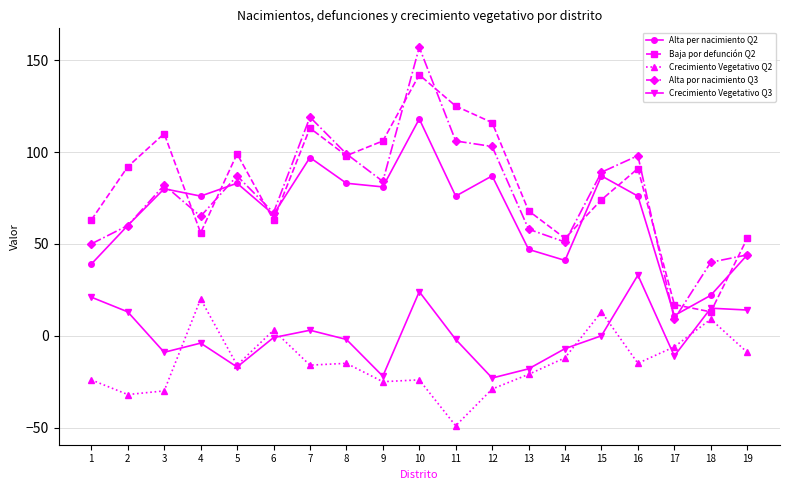

Reading right to left, transcribe all the data shown in this chart.

Alta per nacimiento Q2: 19=44	18=22	17=11	16=76	15=87	14=41	13=47	12=87	11=76	10=118	9=81	8=83	7=97	6=66	5=83	4=76	3=80	2=60	1=39
Baja por defunción Q2: 19=53	18=13	17=17	16=91	15=74	14=53	13=68	12=116	11=125	10=142	9=106	8=98	7=113	6=63	5=99	4=56	3=110	2=92	1=63
Crecimiento Vegetativo Q2: 19=-9	18=9	17=-6	16=-15	15=13	14=-12	13=-21	12=-29	11=-49	10=-24	9=-25	8=-15	7=-16	6=3	5=-16	4=20	3=-30	2=-32	1=-24
Alta por nacimiento Q3: 19=44	18=40	17=9	16=98	15=89	14=51	13=58	12=103	11=106	10=157	9=84	8=99	7=119	6=67	5=87	4=65	3=82	2=60	1=50
Crecimiento Vegetativo Q3: 19=14	18=15	17=-11	16=33	15=0	14=-7	13=-18	12=-23	11=-2	10=24	9=-22	8=-2	7=3	6=-1	5=-17	4=-4	3=-9	2=13	1=21